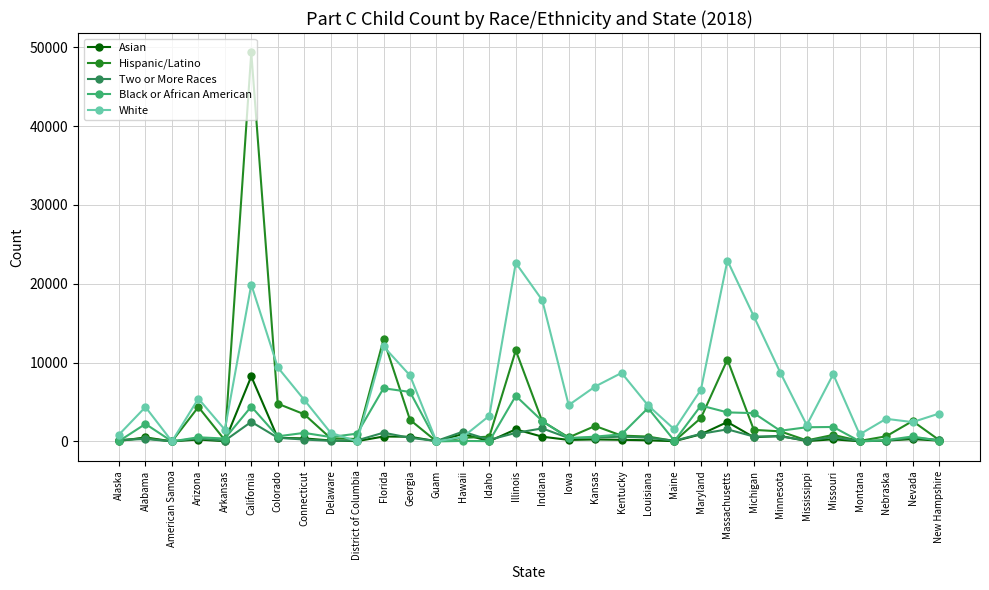

At which category does White reach its first local peak?

Alabama